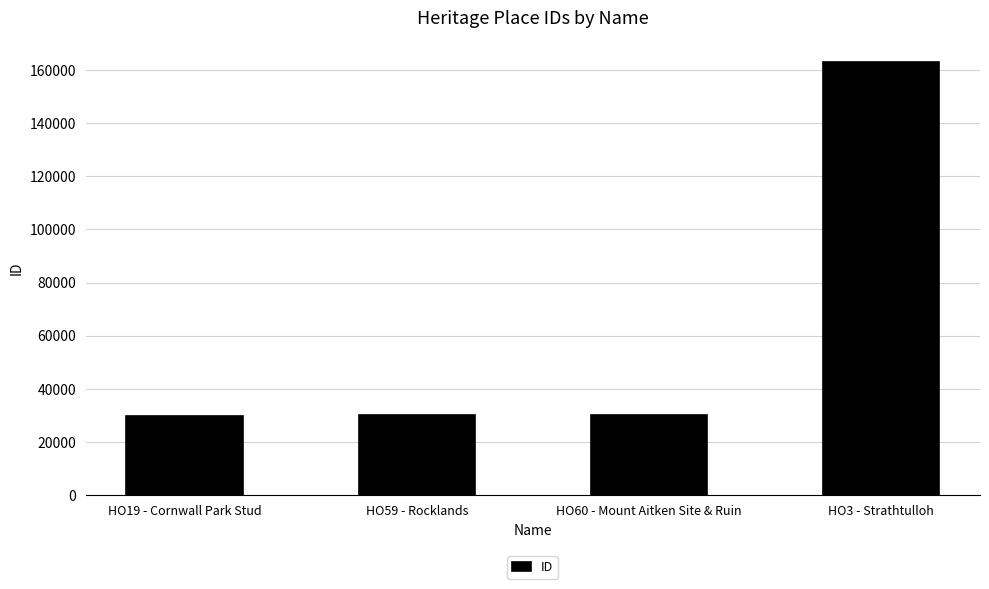

What is the maximum value shown in the chart?

162929